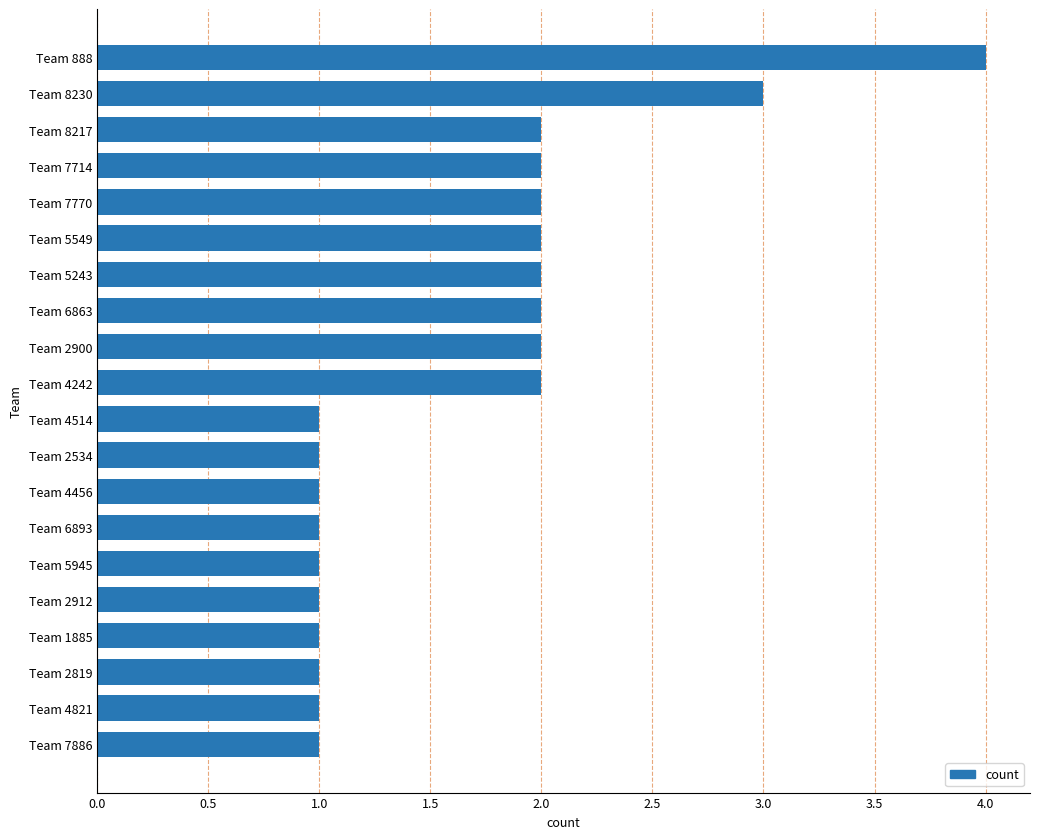

What is the label of the 7th bar from the bottom?

Team 6893